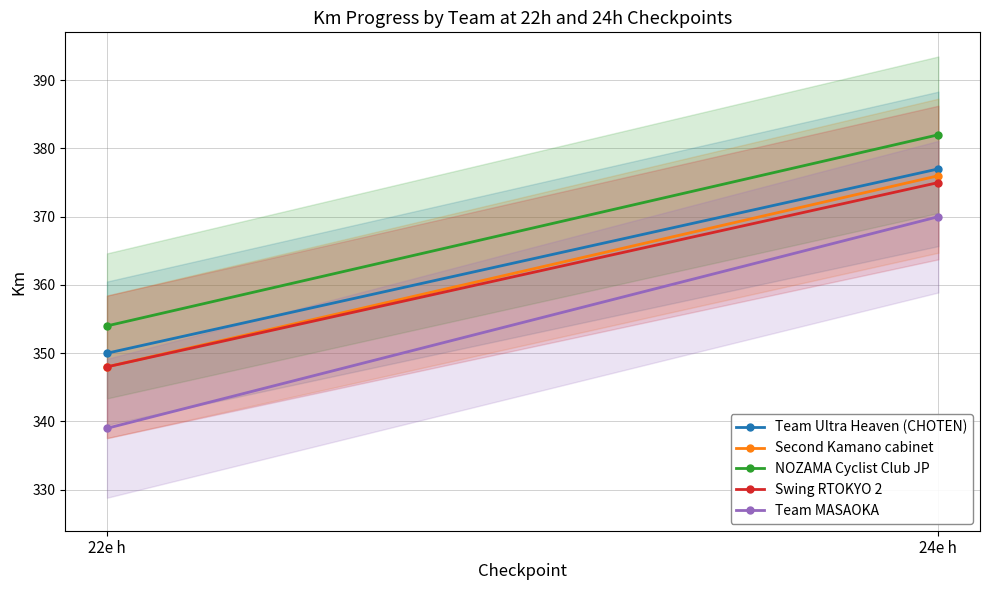

What is the approximate value of Second Kamano cabinet at 24e h, to the nearest 5?

375